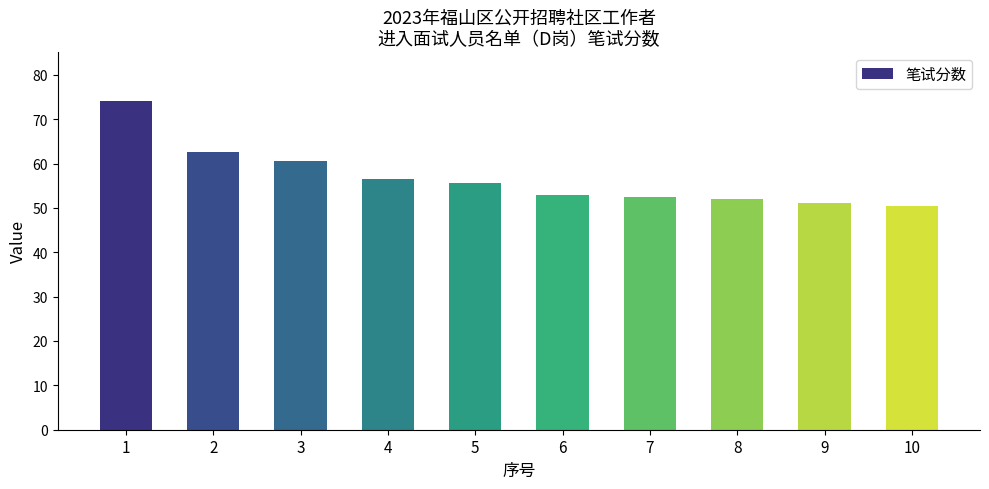

What is the minimum value shown in the chart?

50.5